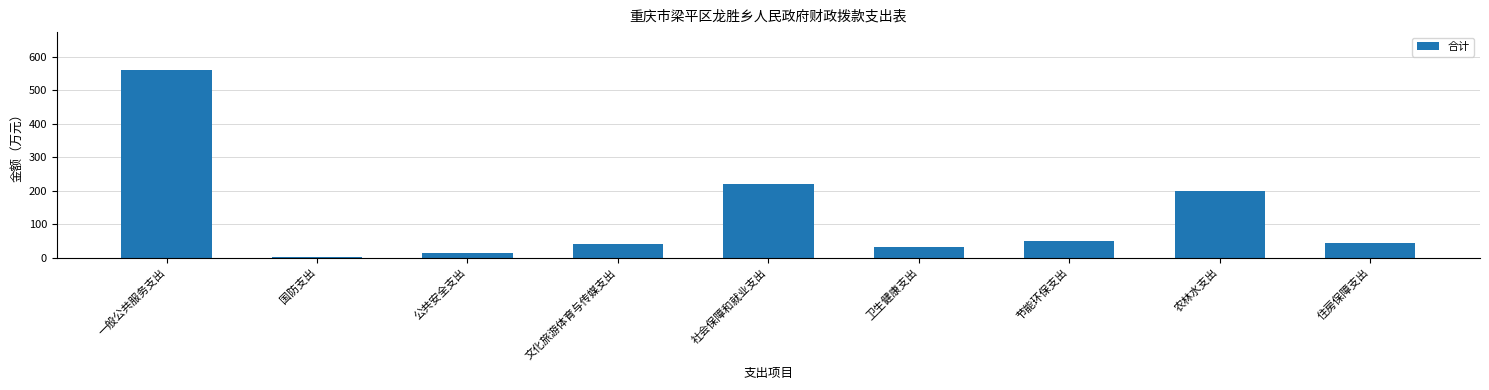

What is the label of the 9th bar from the right?

一般公共服务支出